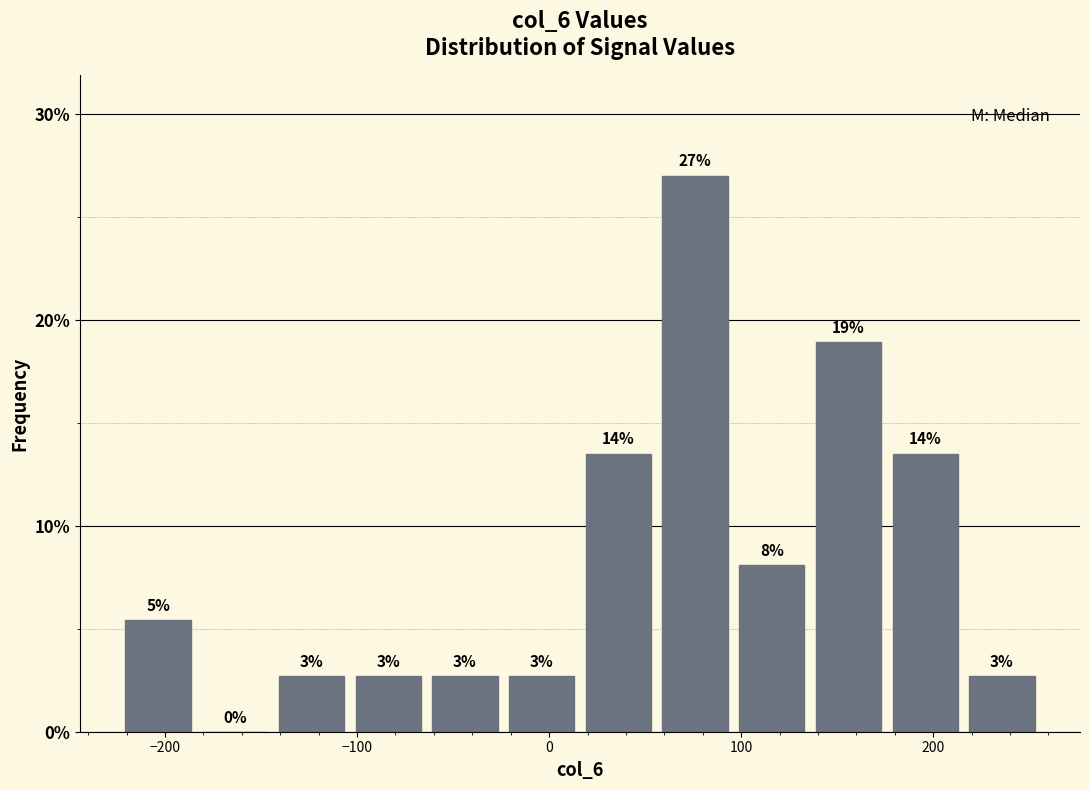

Read against the x-axis, roughly where is the centre of the tallest bar?

80